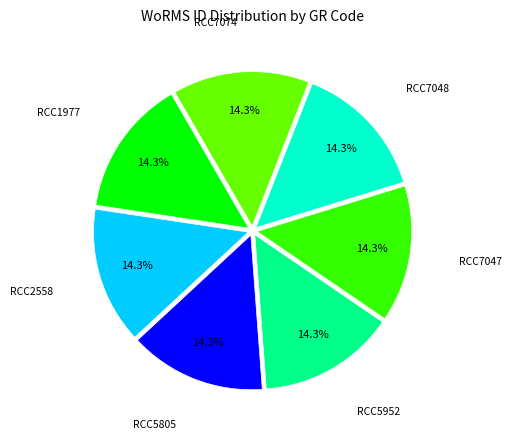

Is there a majority slice in this chart?

No